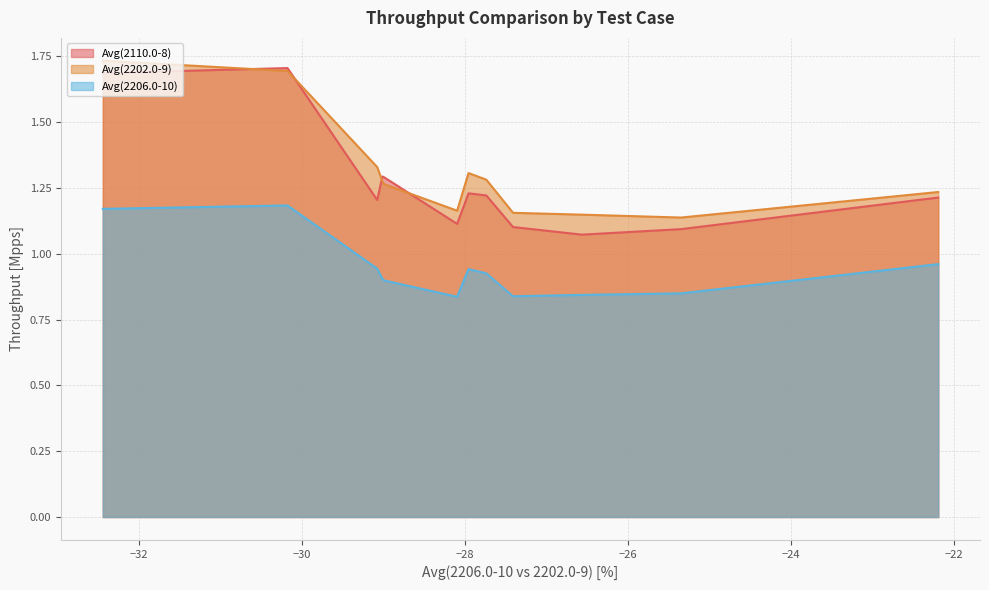

True or false: Avg(2206.0-10) and Avg(2202.0-9) intersect in this chart.

False